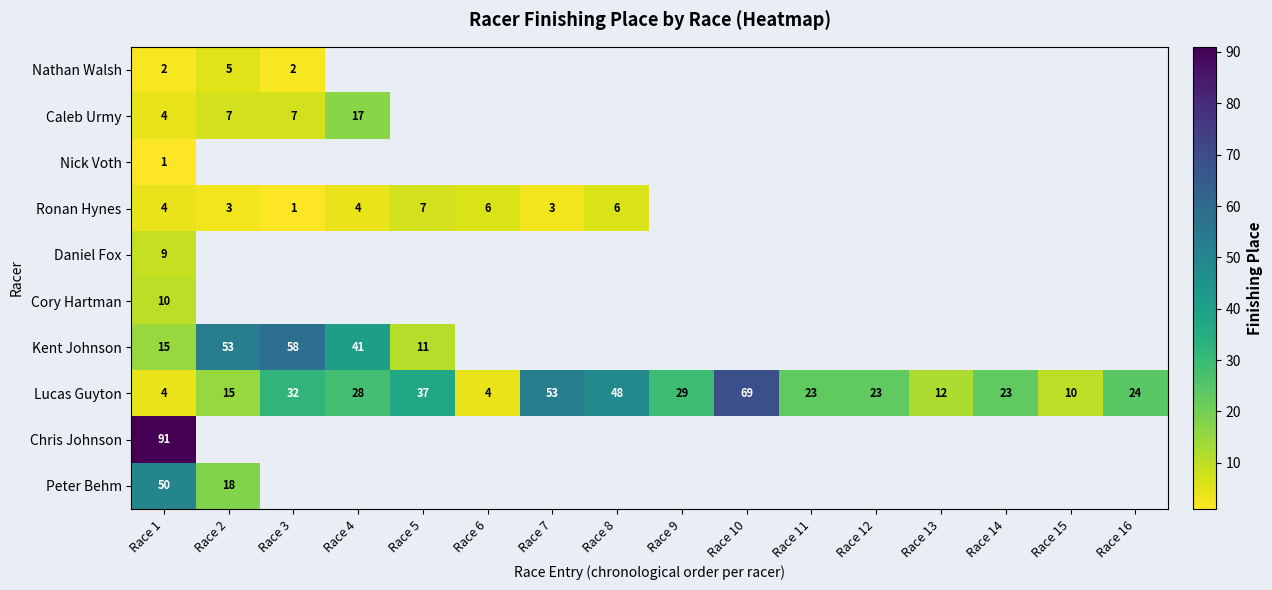

How many values in Kent Johnson are above zero?

5